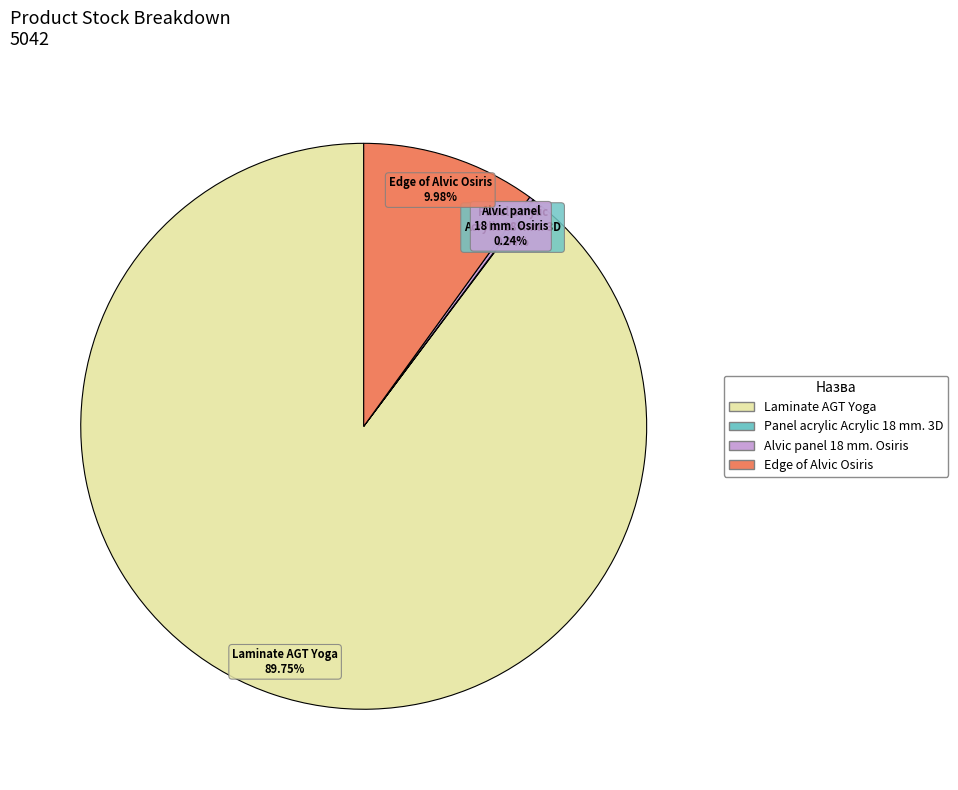

Is there any slice that represents more than half of the pie?

Yes